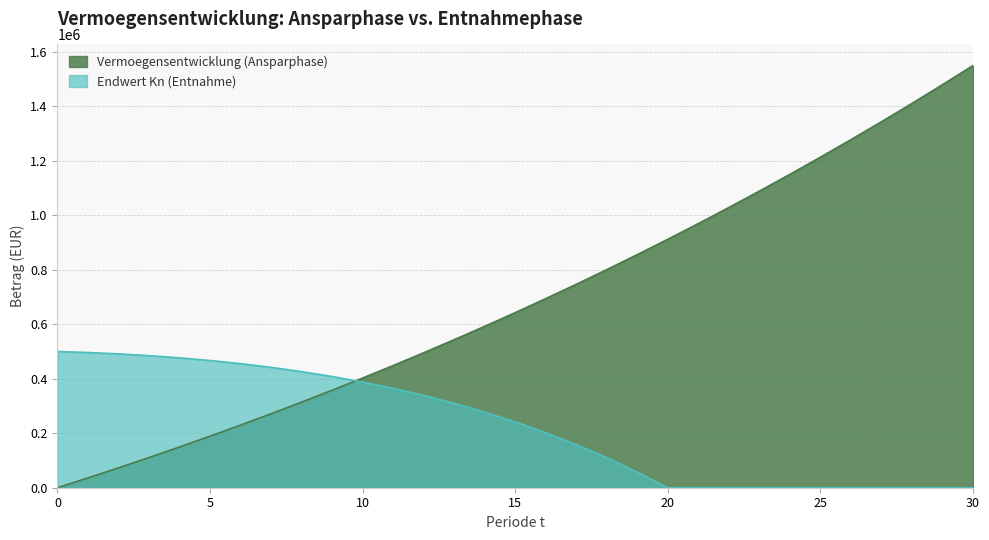

What is the difference between the highest and lowest values at 20?

911987.8